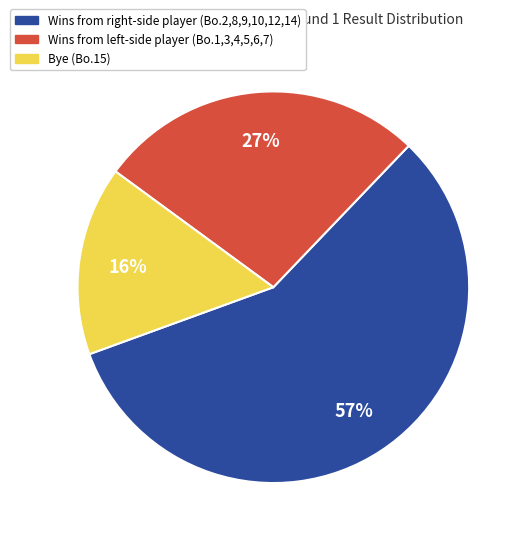

How many segments does this pie chart have?

3